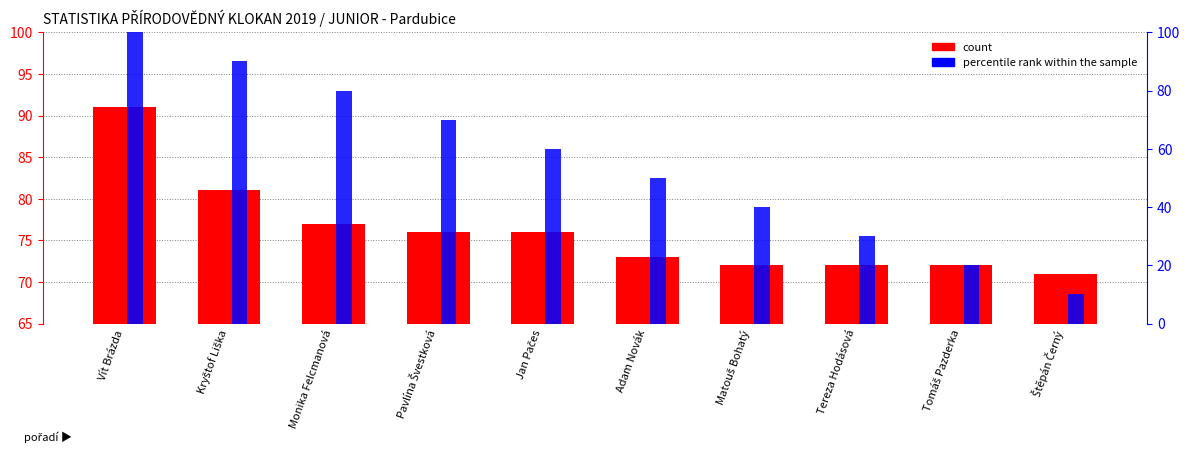

What is the approximate value of count at Štěpán Černý, to the nearest 5?

70